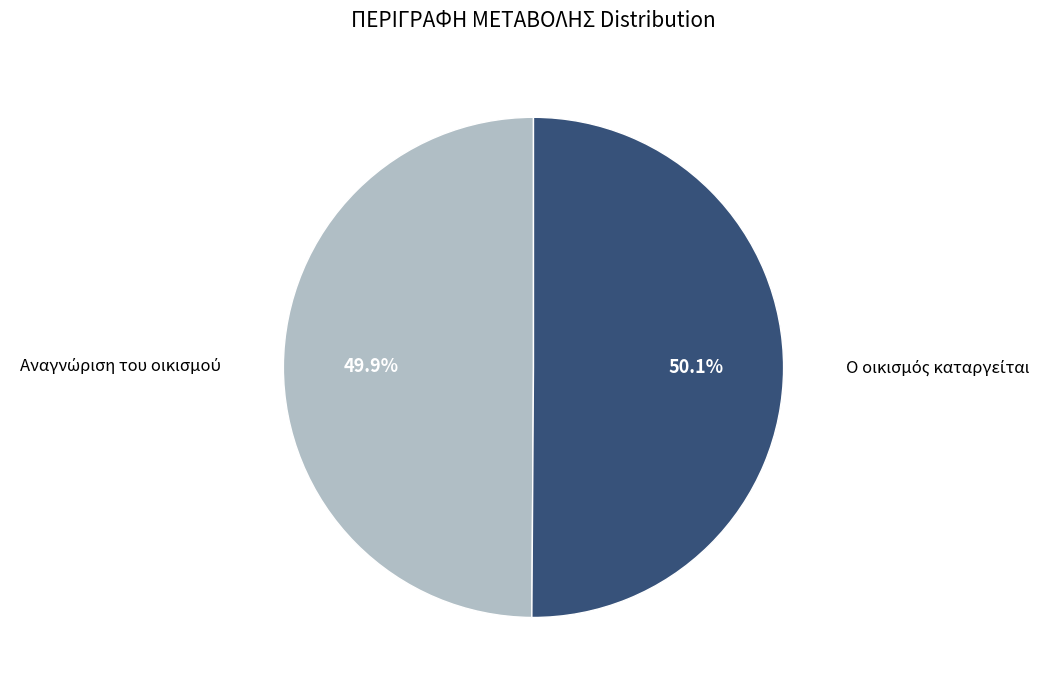

Count the number of slices in the pie.

2